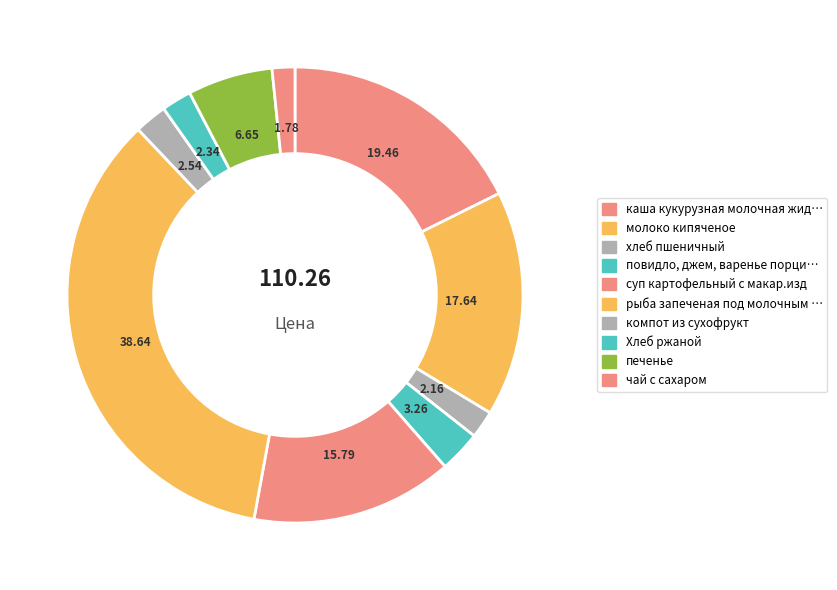

Count the number of slices in the pie.

10